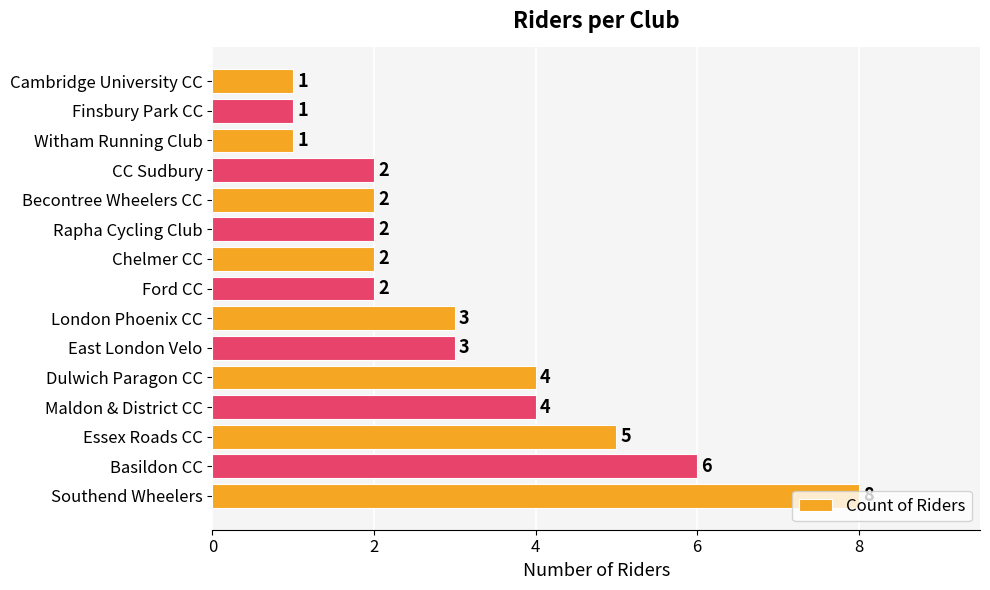

True or false: the data shows 4 at Maldon & District CC.

True